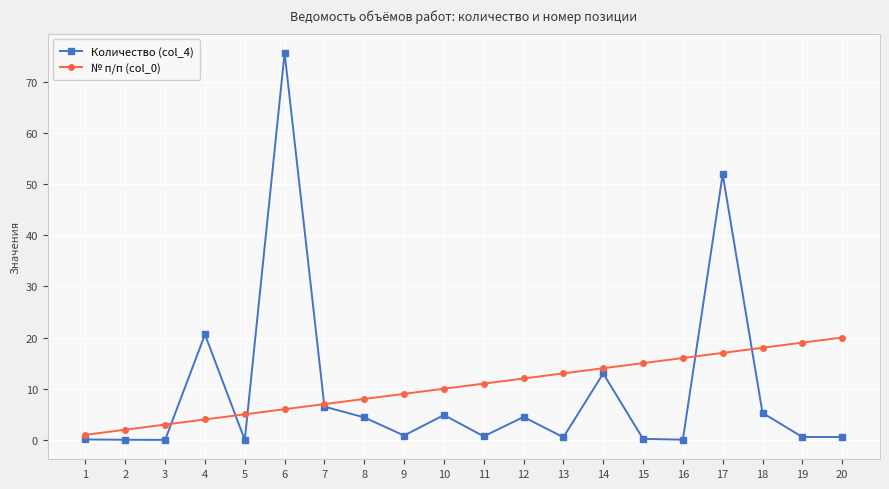

What is the value of the Количество (col_4) point at the 8th from the left?

4.4